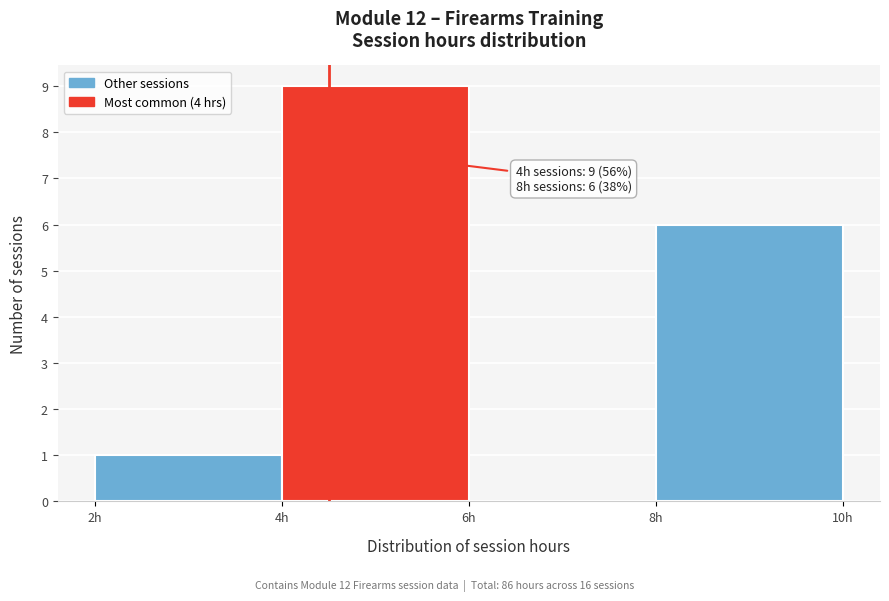

Which range on the x-axis has the tallest bar?

4 to 6